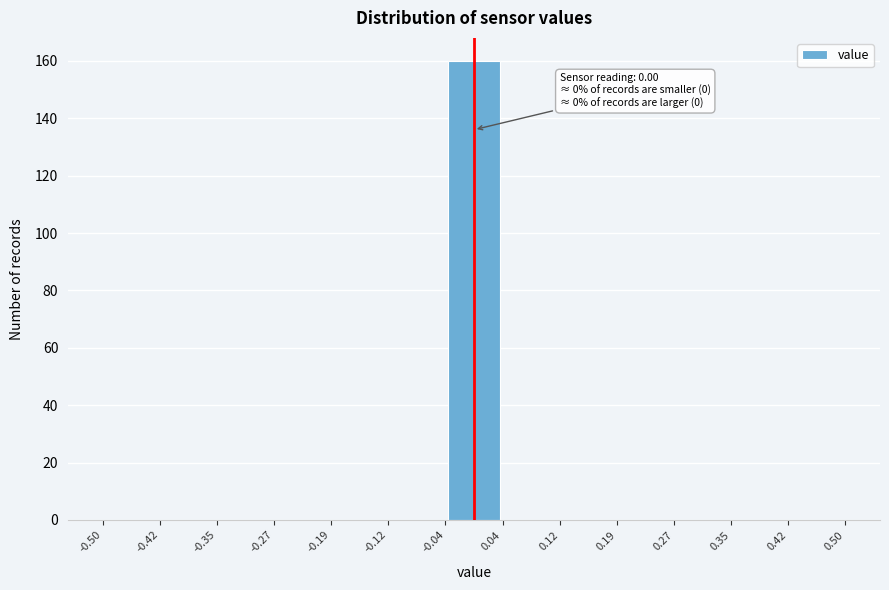

Which range on the x-axis has the tallest bar?

-0.04 to 0.04